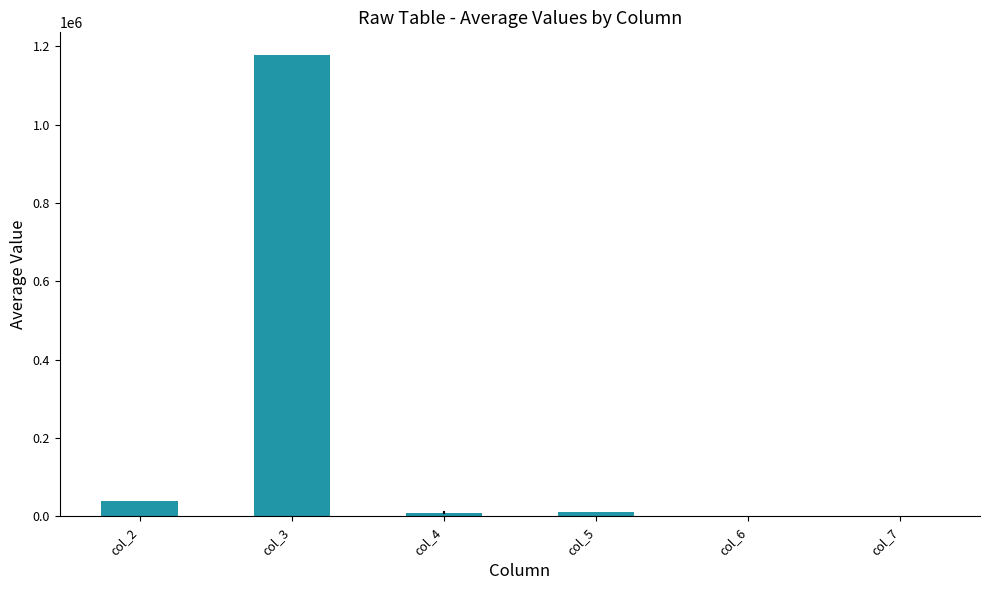

Which category has the highest value across all series?

col_3